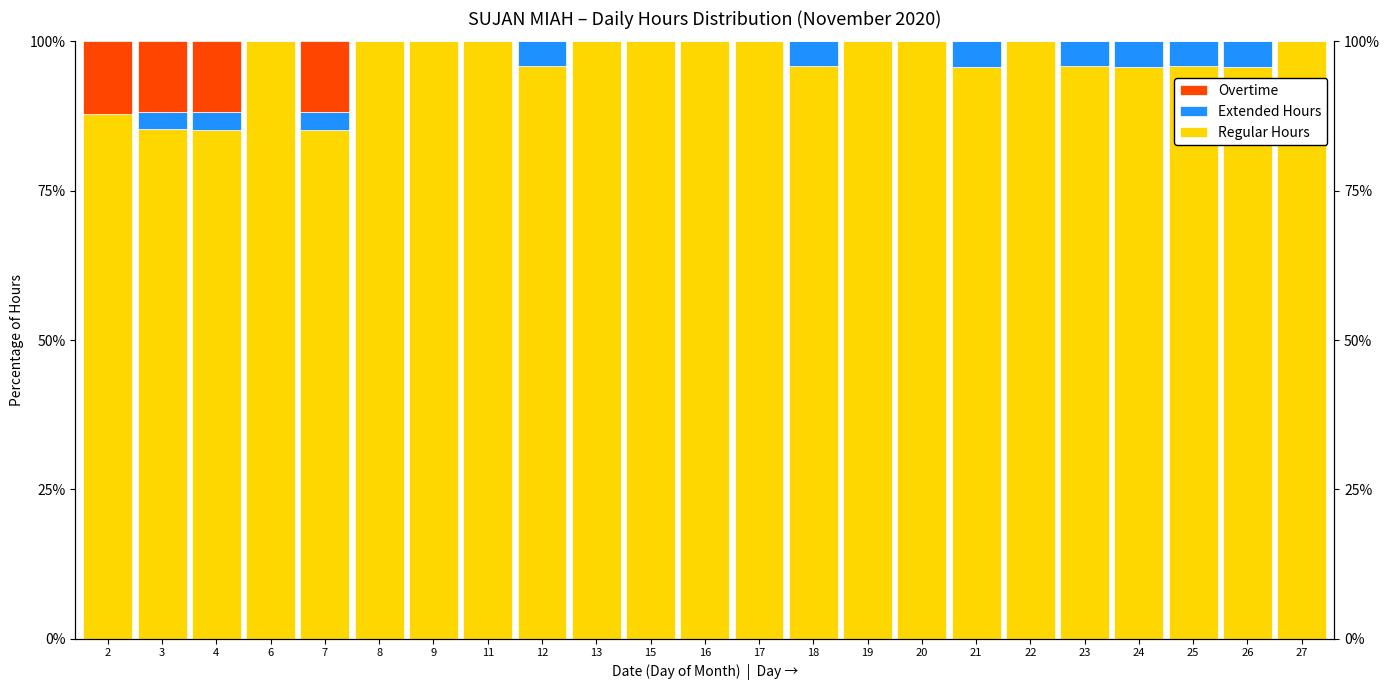

Is the value of Extended Hours at 6 greater than the value of Overtime at 18?

No